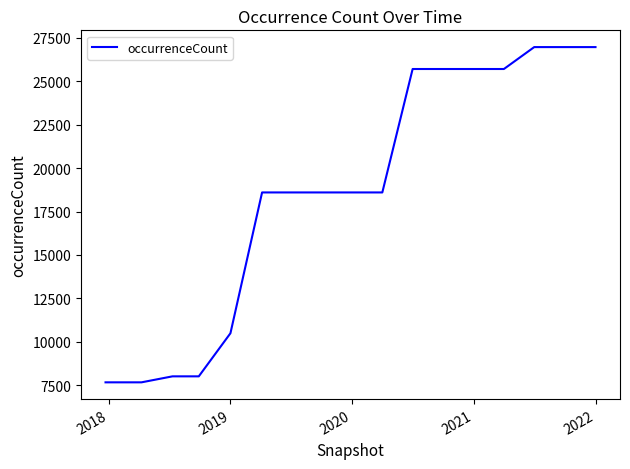

What is the difference between the maximum and minimum values?

19310